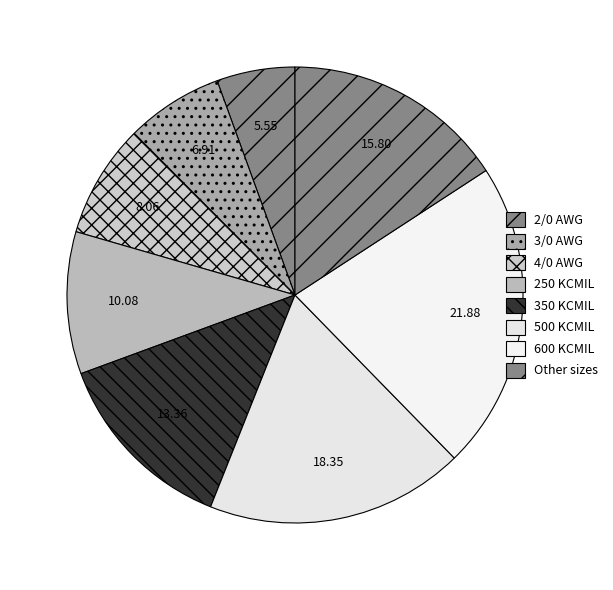

Which slice is the smallest?

2/0 AWG